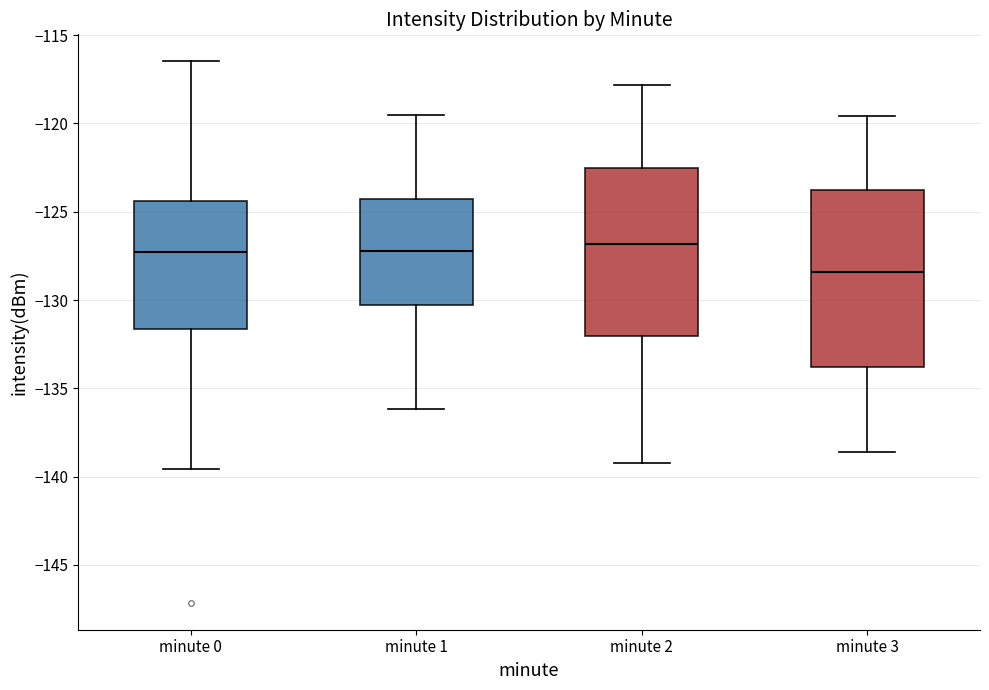

Where does the upper whisker of the box for minute 3 end on the y-axis? The values are not printed on the chart, so give them approximately, as read against the axis.

-119.5